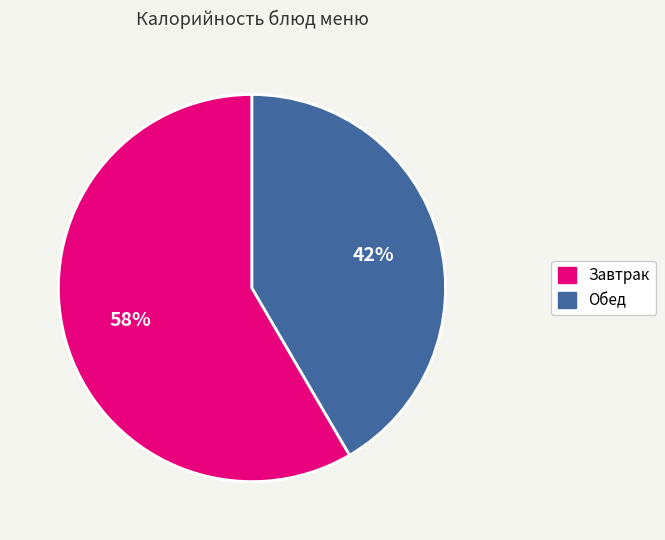

What is the majority slice?

Завтрак